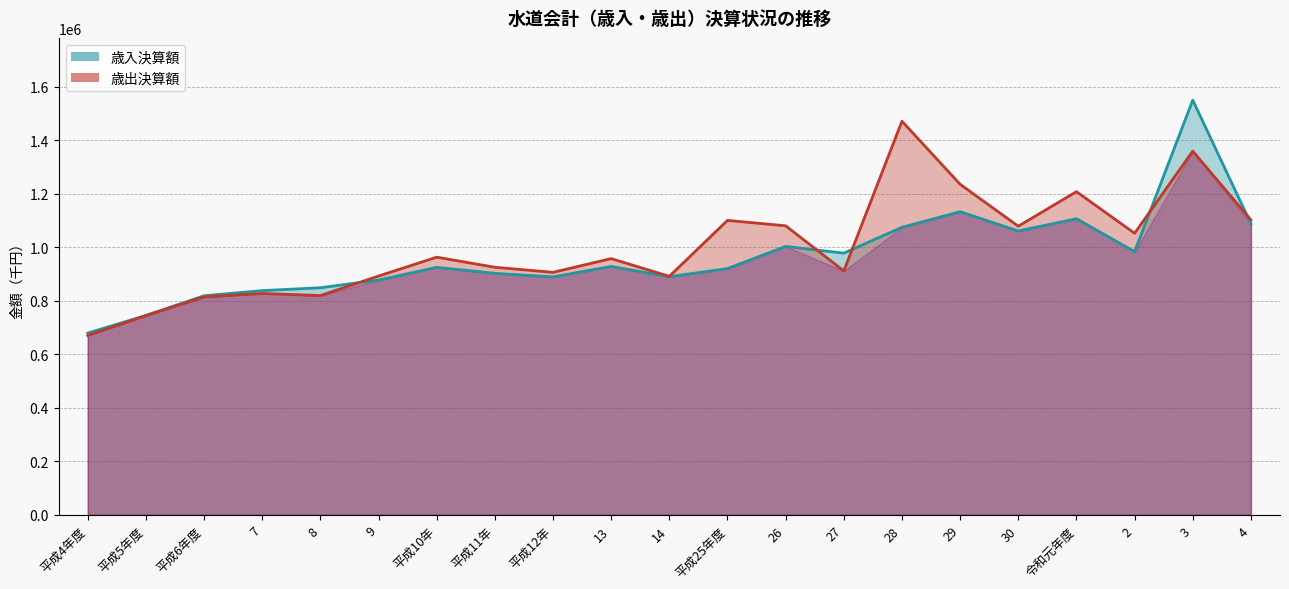

What is the label of the 13th point from the left?

26